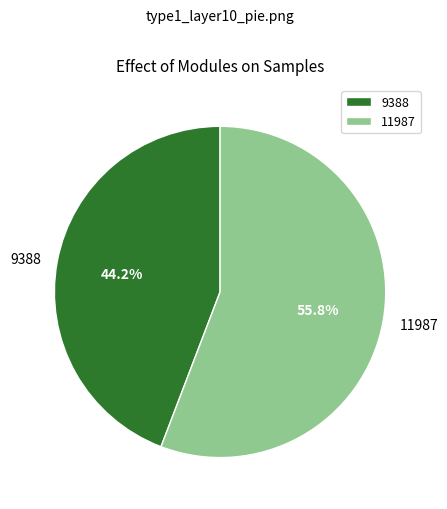

To the nearest percent, what is the difference between the 9388 and 11987 slice percentages?

12%